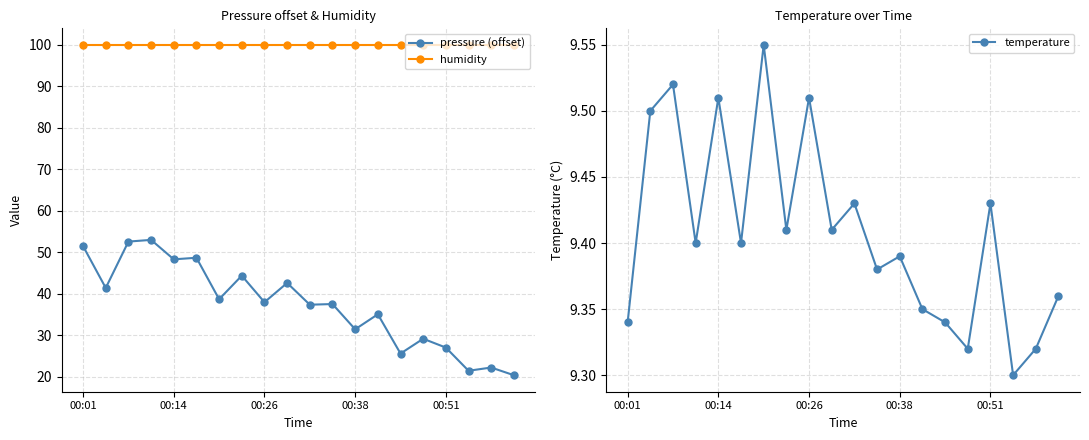

Where is temperature nearest to the value 9?

17